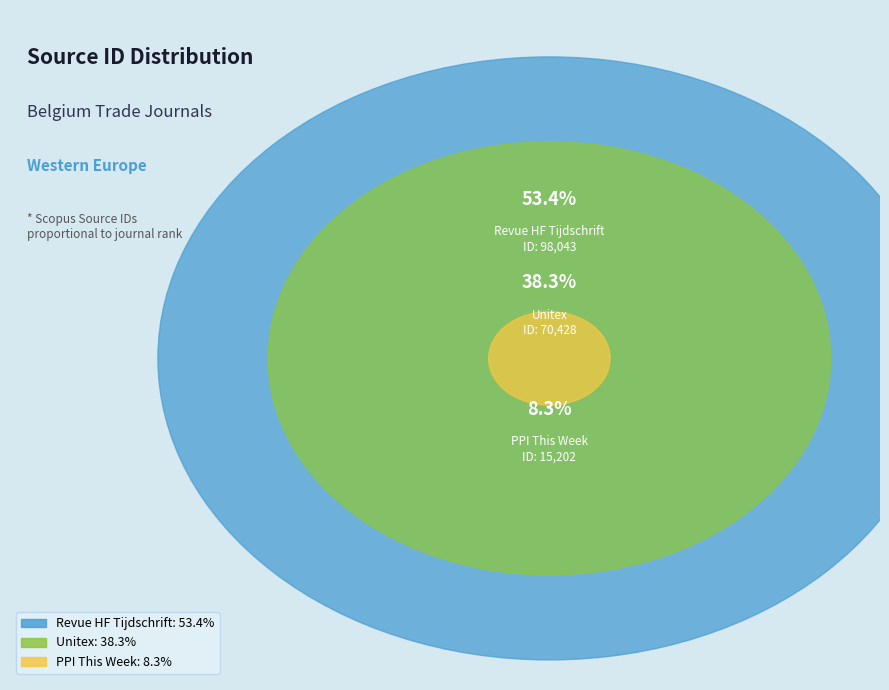

Does any single category account for the majority?

Yes